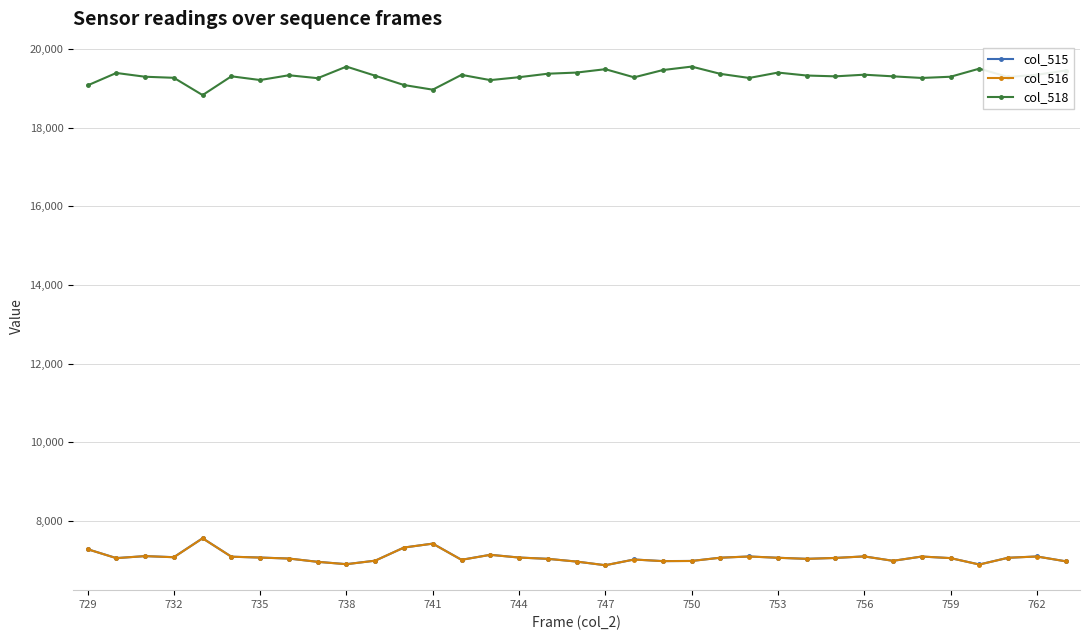

True or false: col_515 has more than 0 interior local peaks.

True